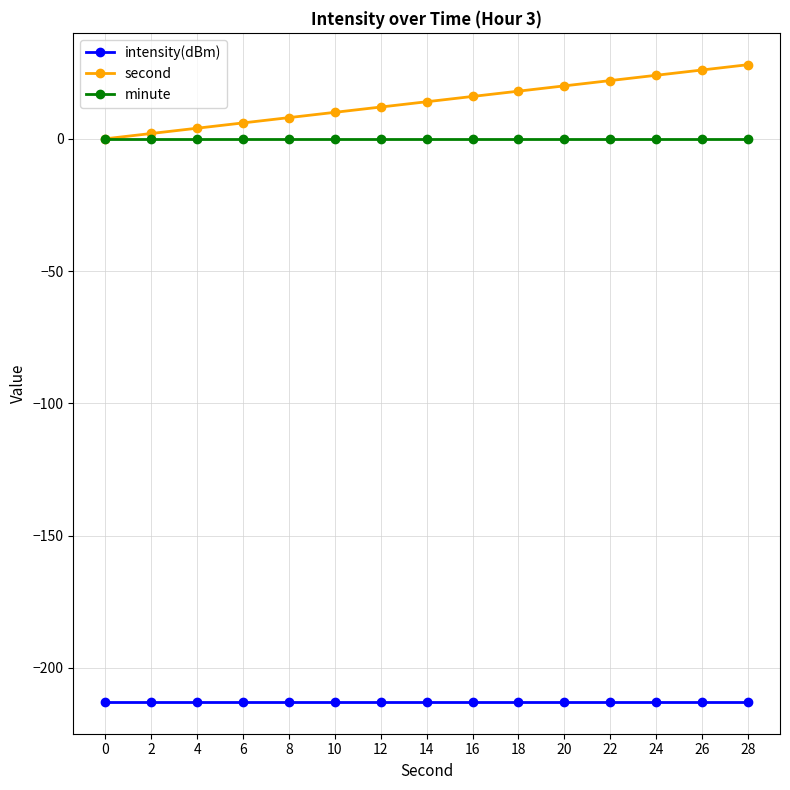

What is the difference between the second values at 26 and 8?

18.0